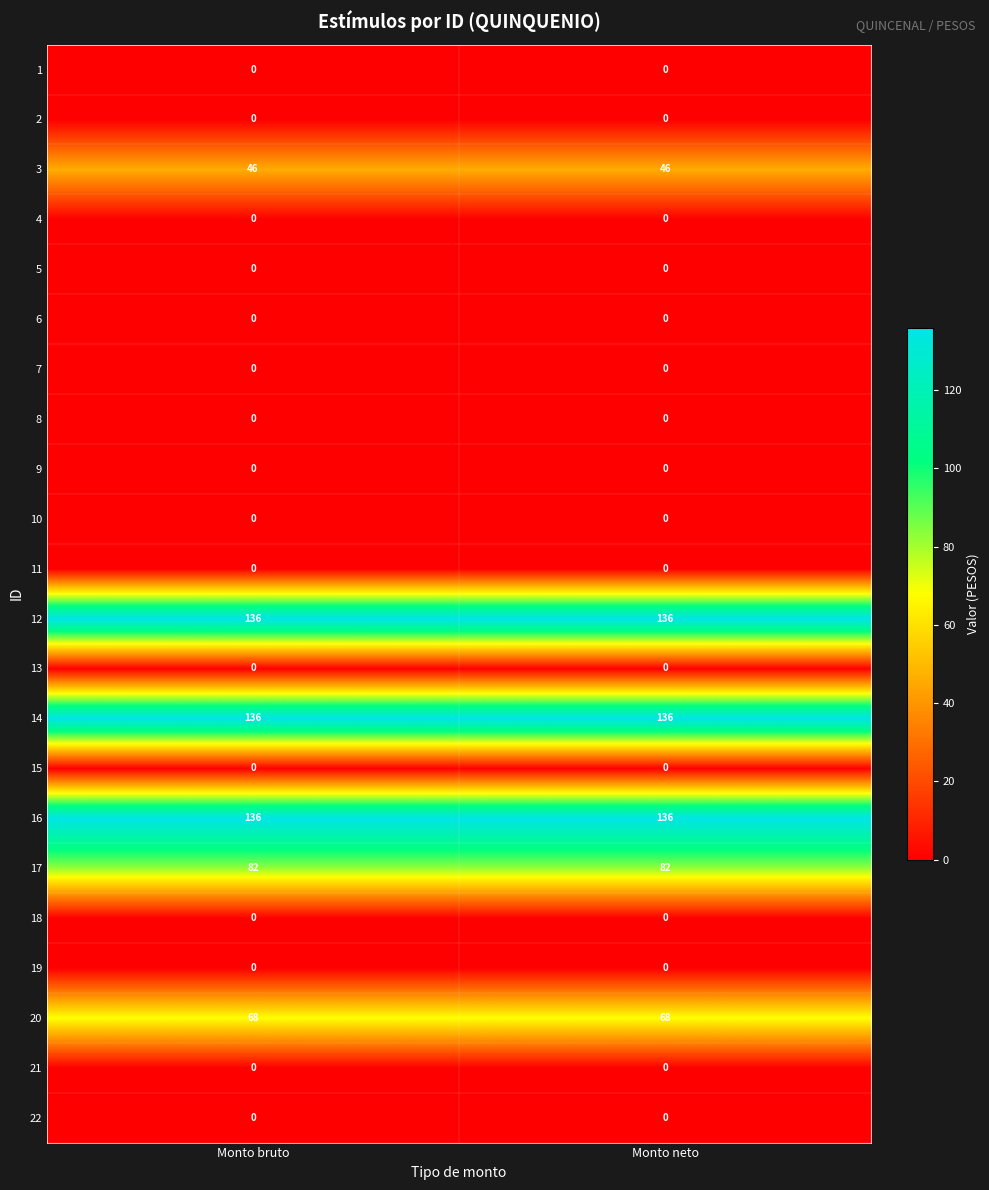

What is the sum of the 14 values at Monto neto and Monto bruto?

272